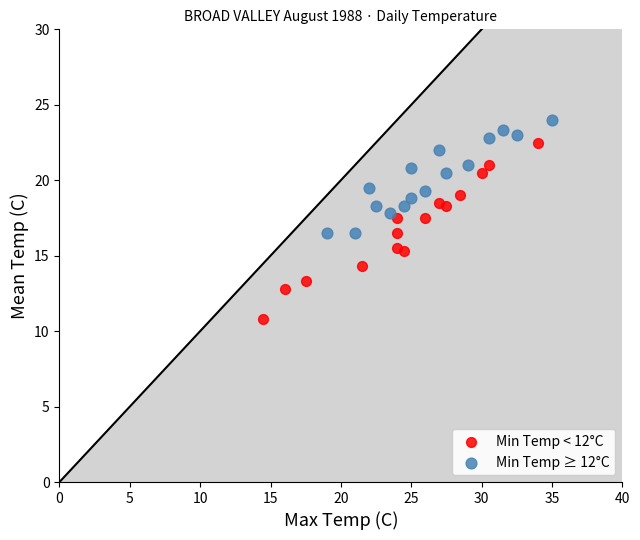

Which series has the widest spread of Y values?

Min Temp < 12°C